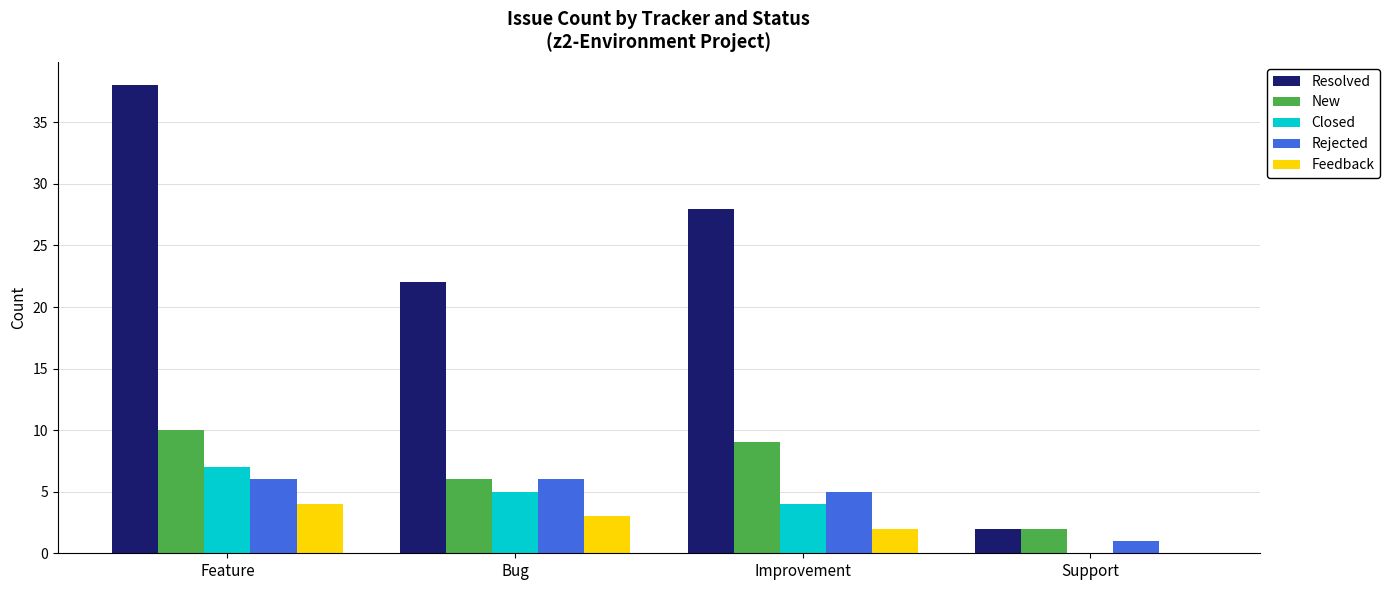

What is the approximate value of New at Feature?

10